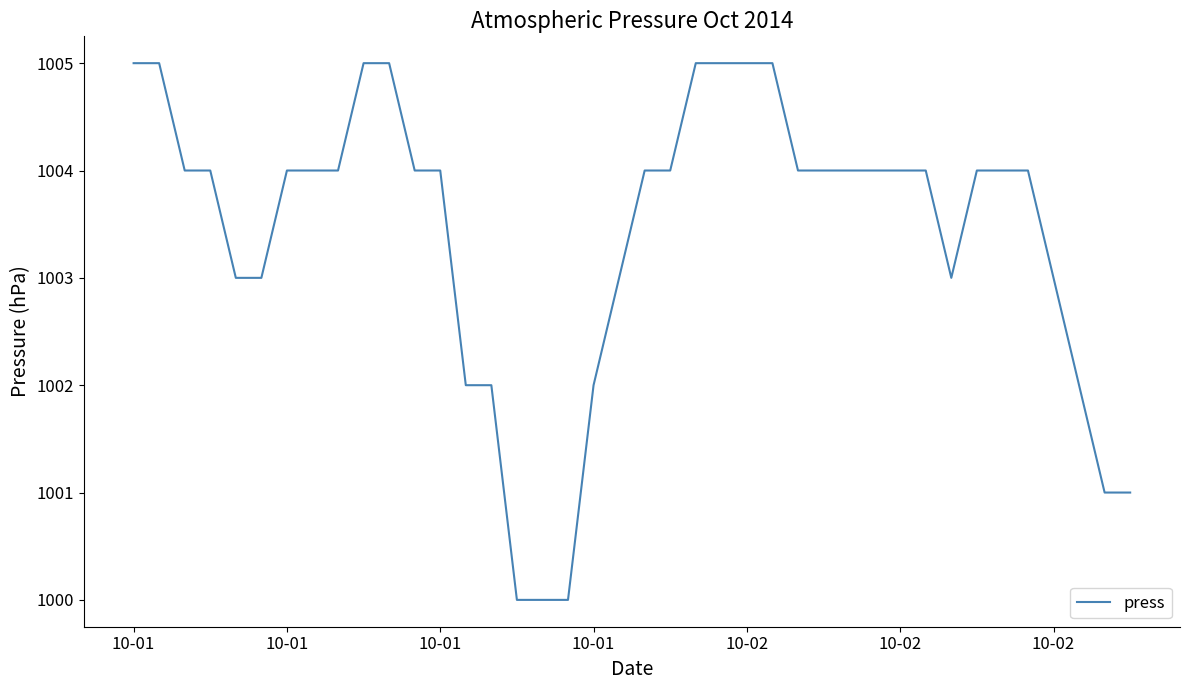

What is the difference between the maximum and minimum values?

5